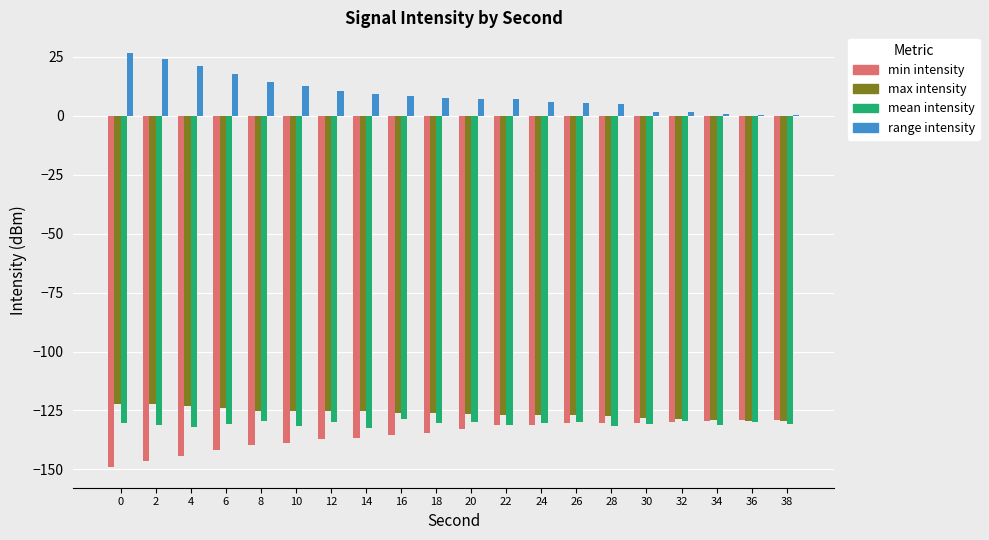

Does the chart contain stacked bars?

No